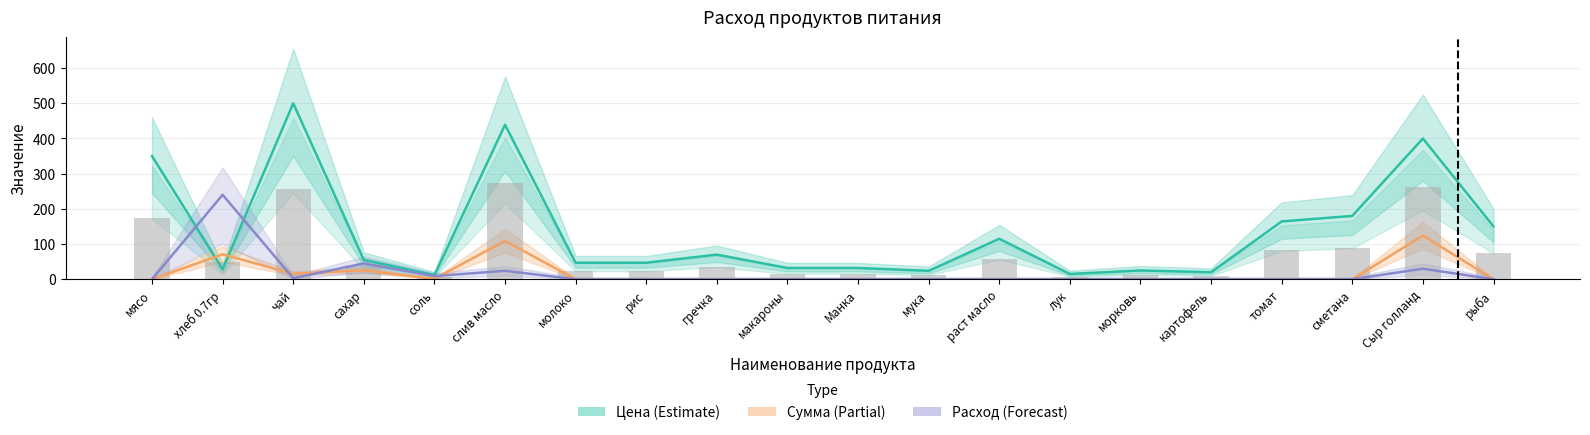

True or false: Цена (руб/кг) has a value of 46.8 at хлеб 0.7гр.

False